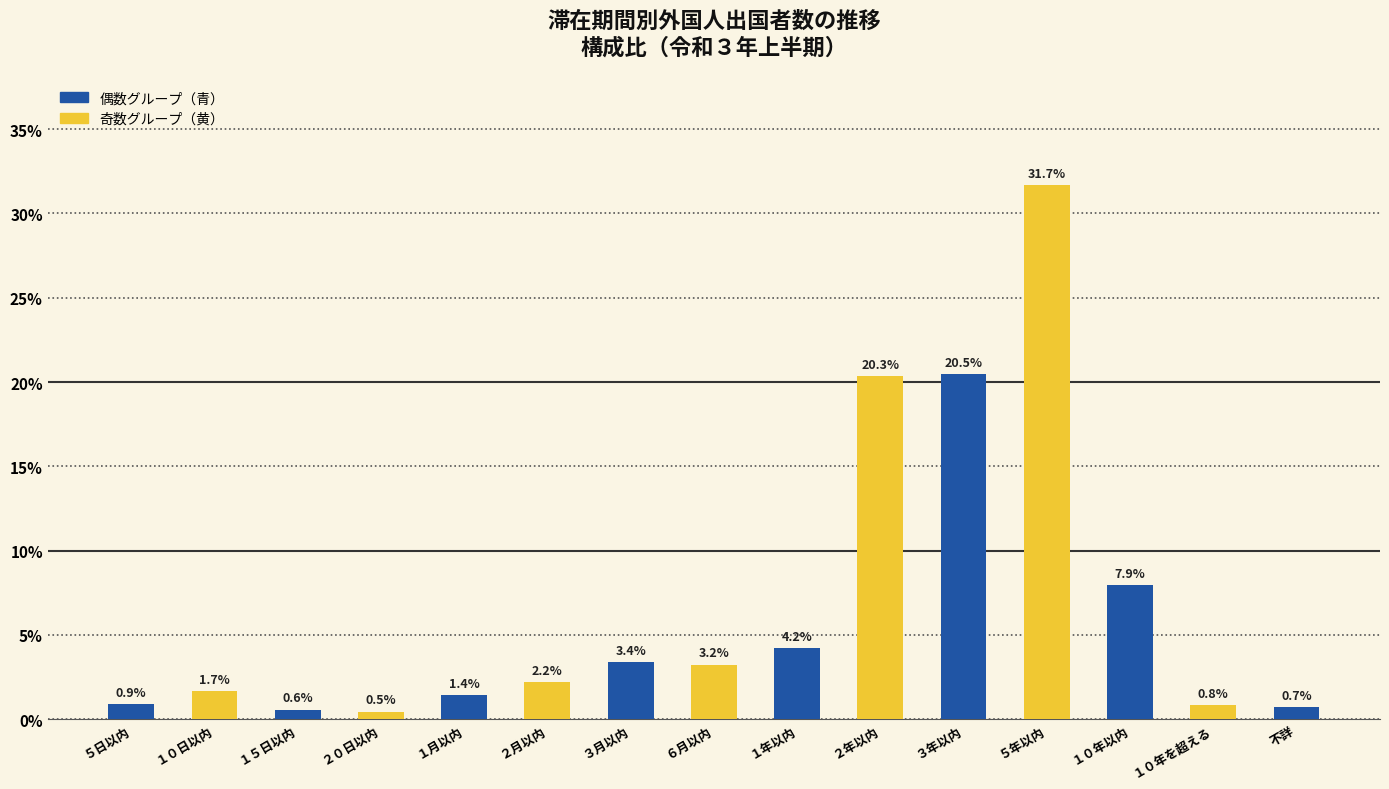

Which label corresponds to the smallest value in the chart?

２０日以内